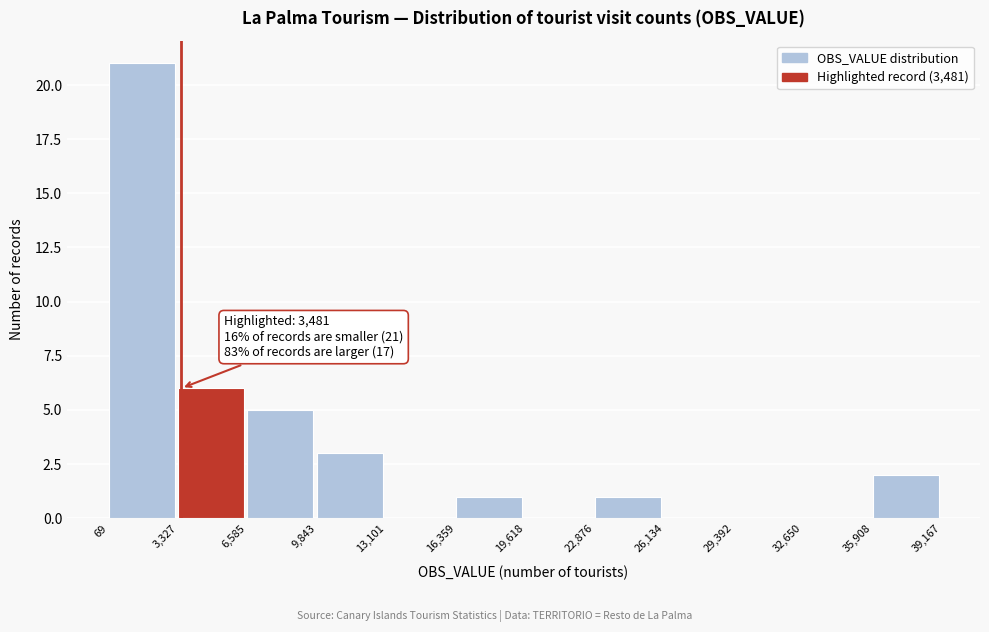

Which range on the x-axis has the tallest bar?

69 to 3,327